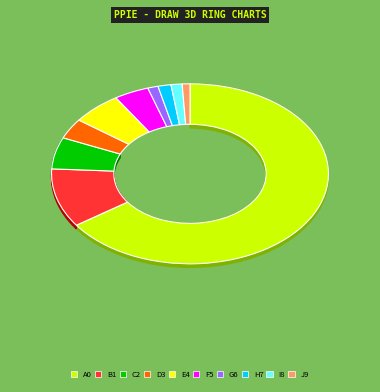

How many segments does this pie chart have?

10